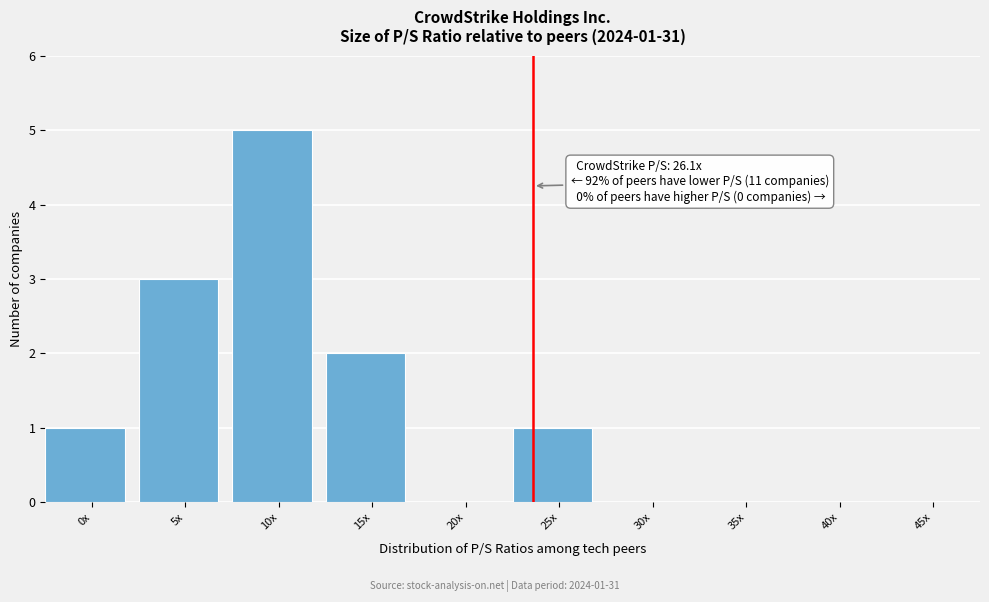

Reading left to right, what are all the values shown in this chart?

0x=1	5x=3	10x=5	15x=2	20x=0	25x=1	30x=0	35x=0	40x=0	45x=0